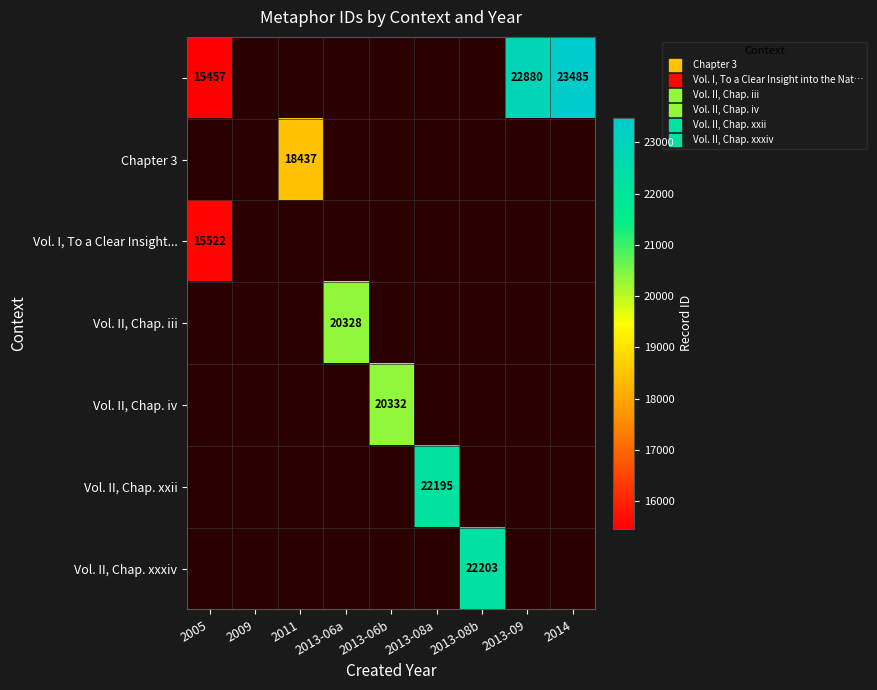

At which category does the chart reach its minimum across all series?

2005